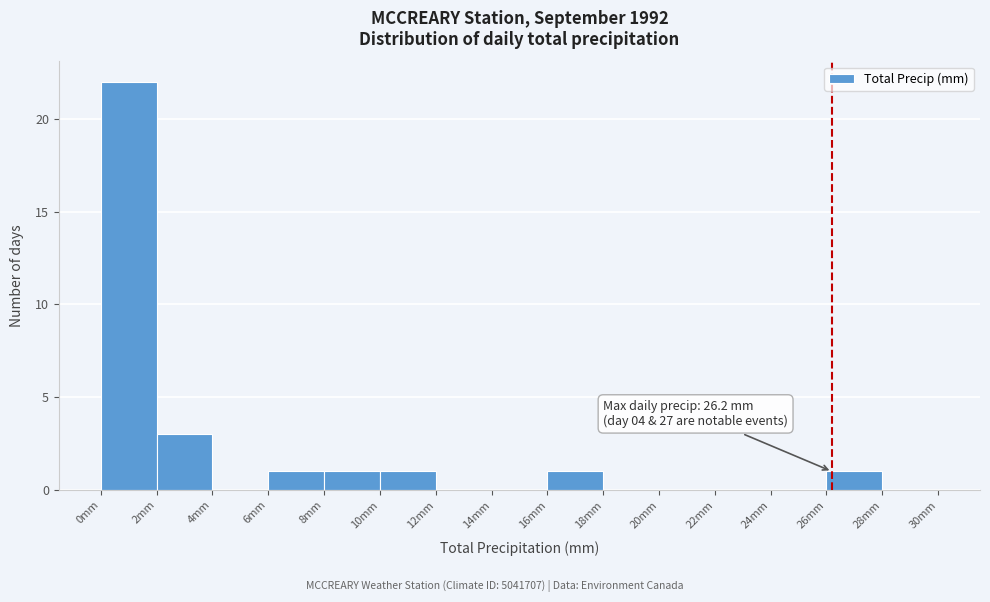

Over which range of the x-axis is the bar tallest?

0 to 2